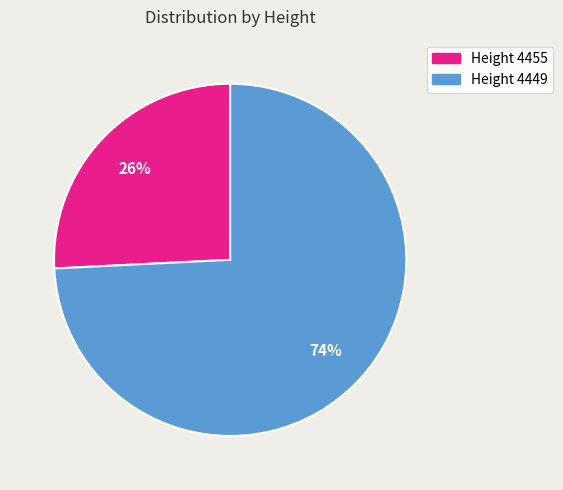

To the nearest percent, what is the difference between the largest and smallest slice percentages?

48%